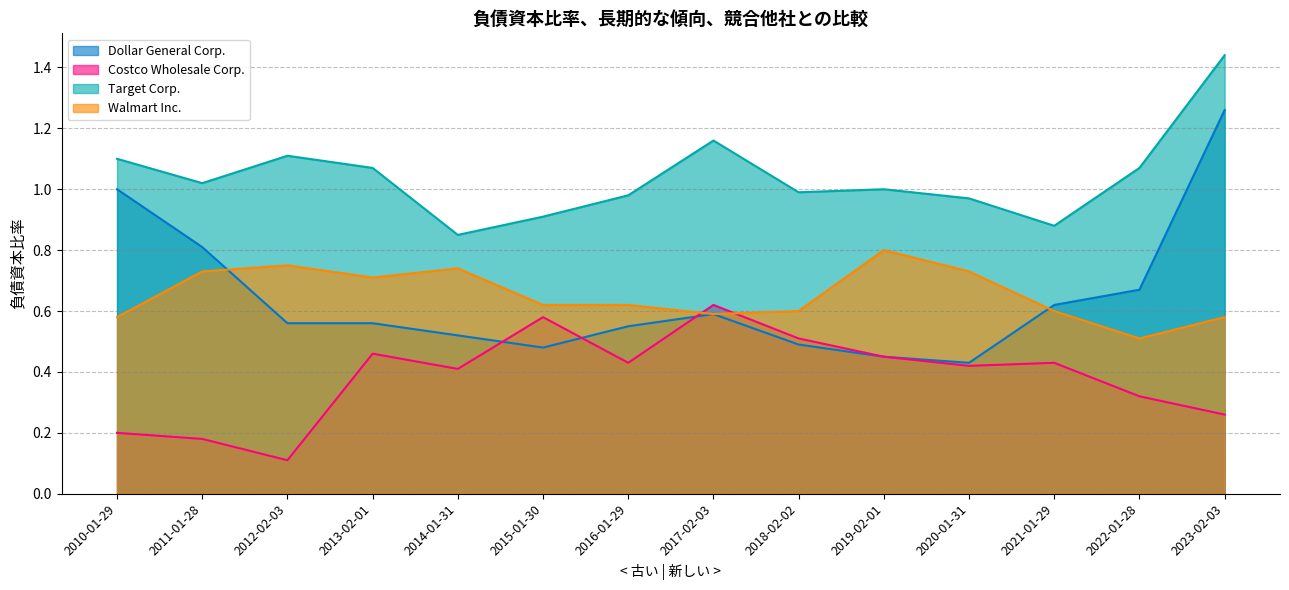

What is the value of the Walmart Inc. point at the 1st from the left?

0.6